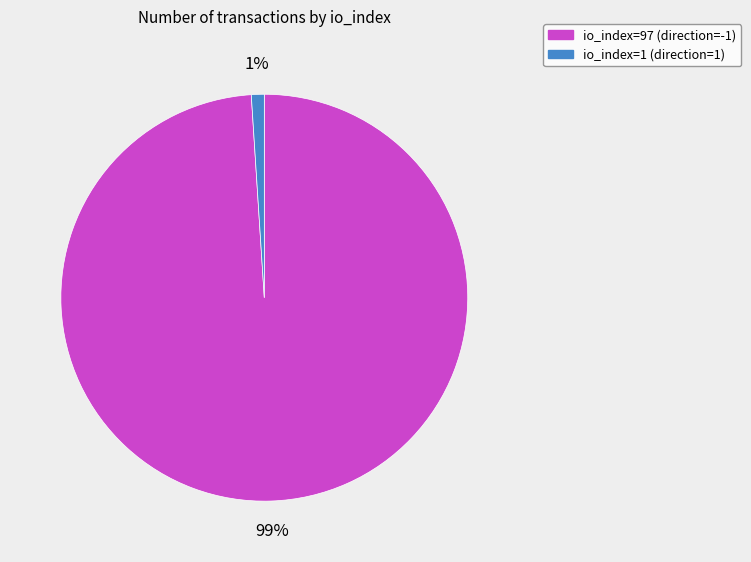

Rank the categories by value from lowest to highest.

io_index=1 (direction=1), io_index=97 (direction=-1)